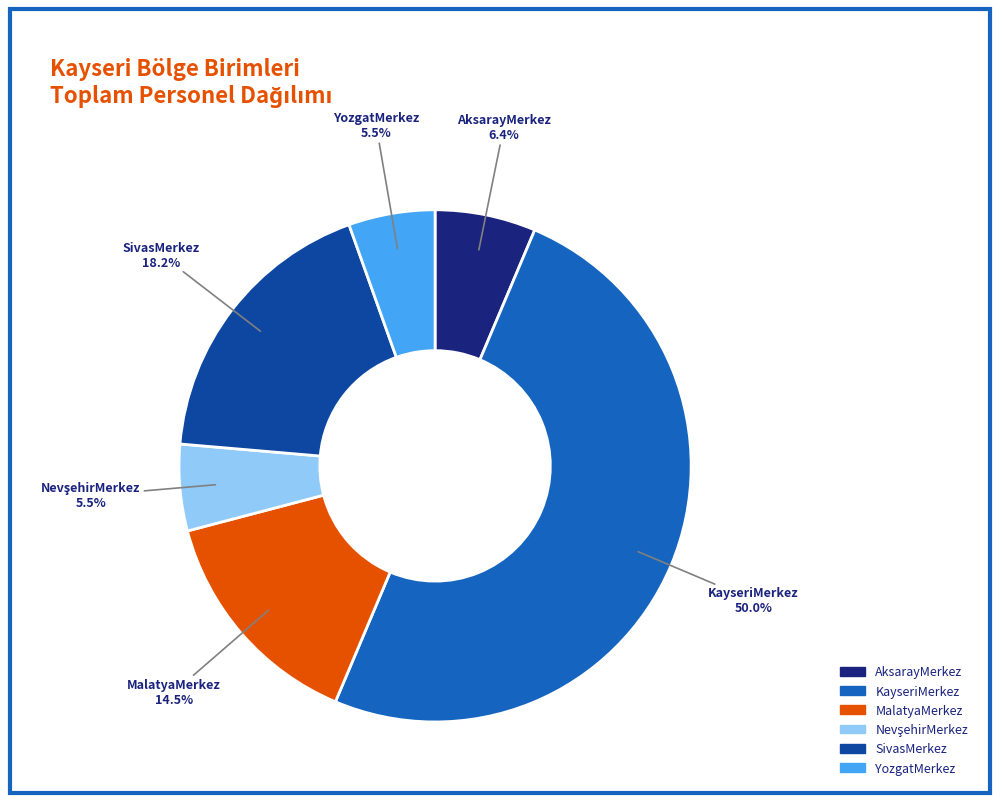

True or false: AksarayMerkez accounts for 1% of the total.

False